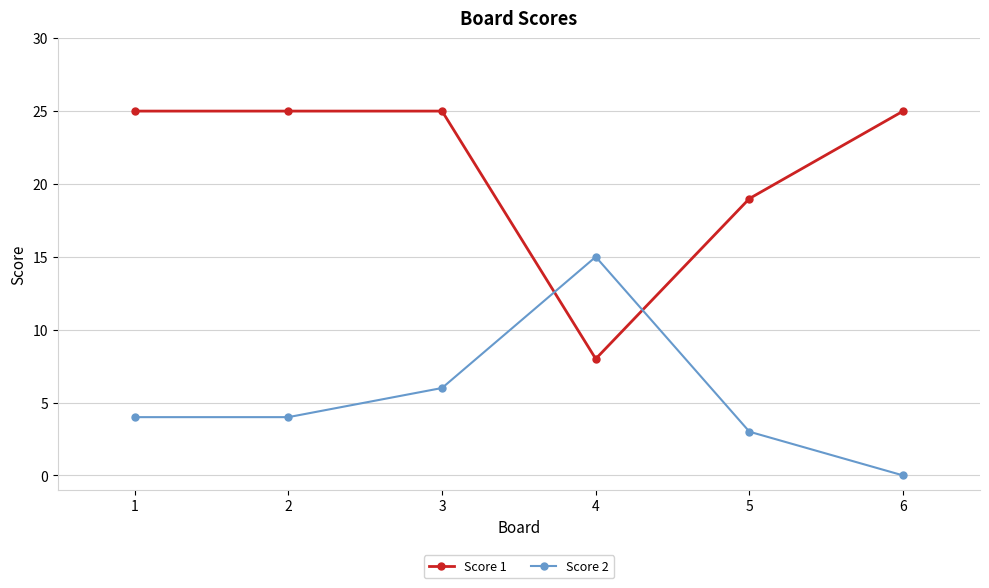

What is the maximum value shown in the chart?

25